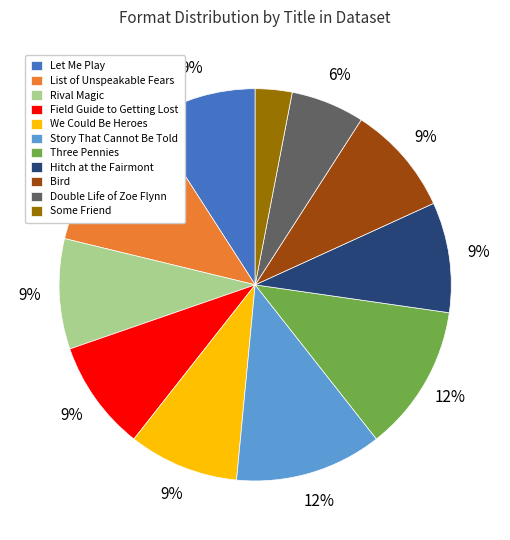

Combined, do Story That Cannot Be Told and List of Unspeakable Fears account for over 50%?

No